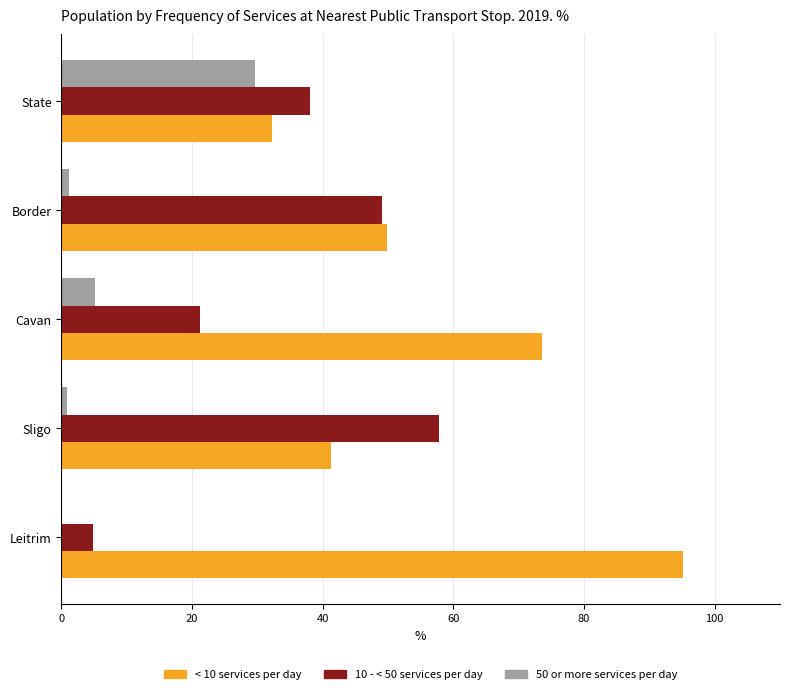

What is the total value across all series at Cavan?

99.9